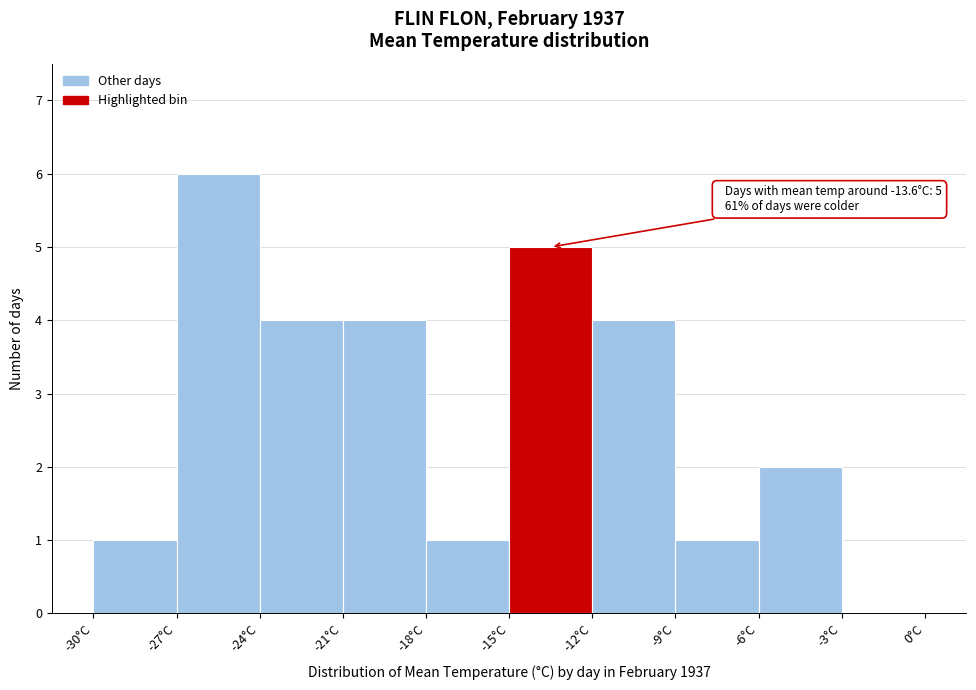

Which range on the x-axis has the tallest bar?

-27 to -24